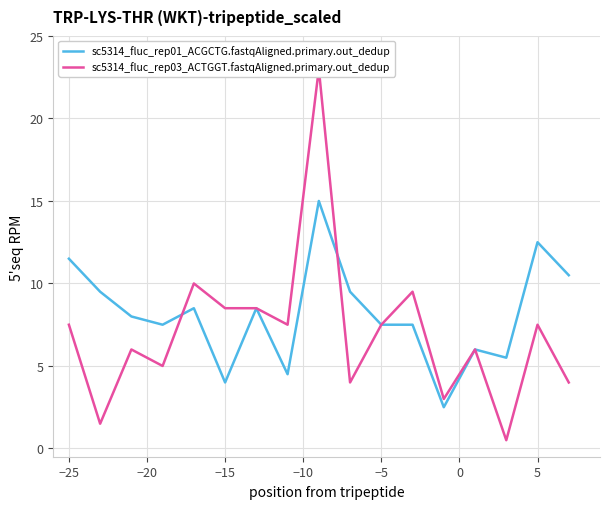

What is the difference between the second highest and second lowest values in the sc5314_fluc_rep03_ACTGGT.fastqAligned.primary.out_dedup series?

8.5